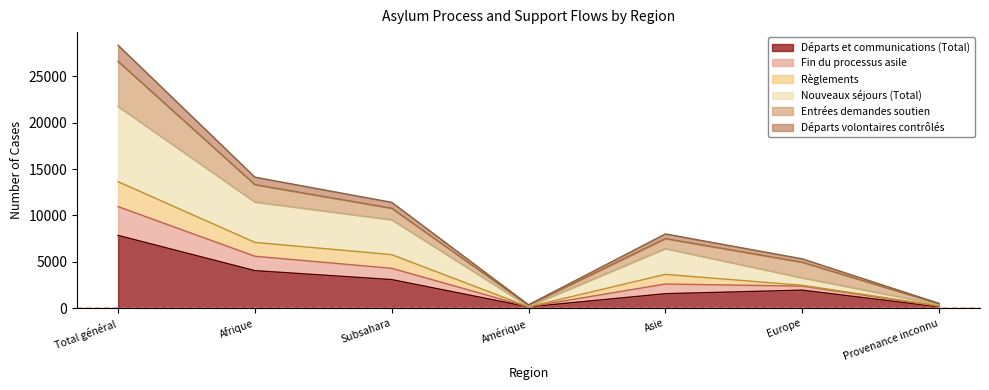

At how many categories does at least one series exceed 19860?

1